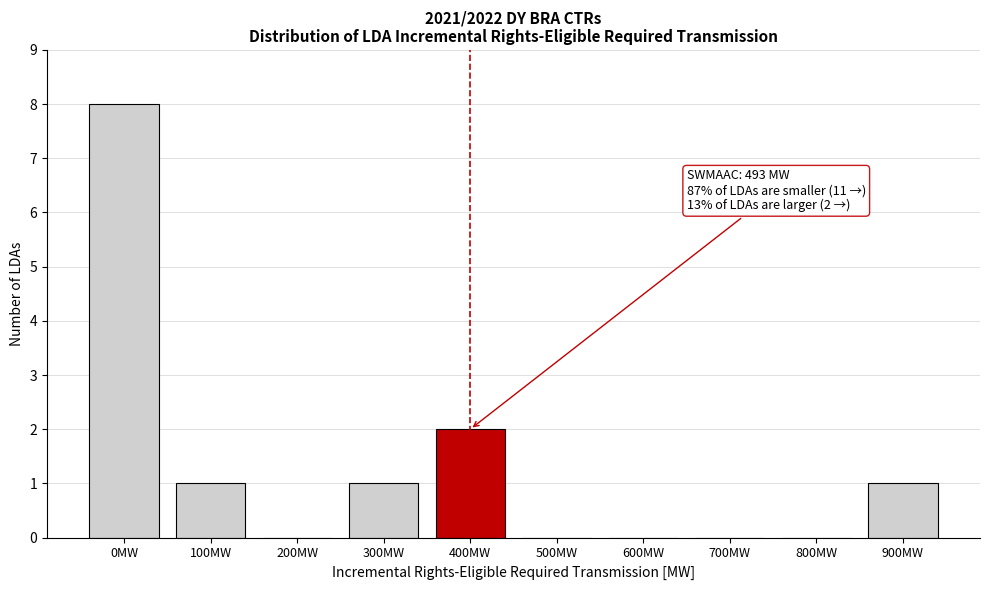

Reading right to left, what are all the values shown in this chart?

900MW=1	800MW=0	700MW=0	600MW=0	500MW=0	400MW=2	300MW=1	200MW=0	100MW=1	0MW=8